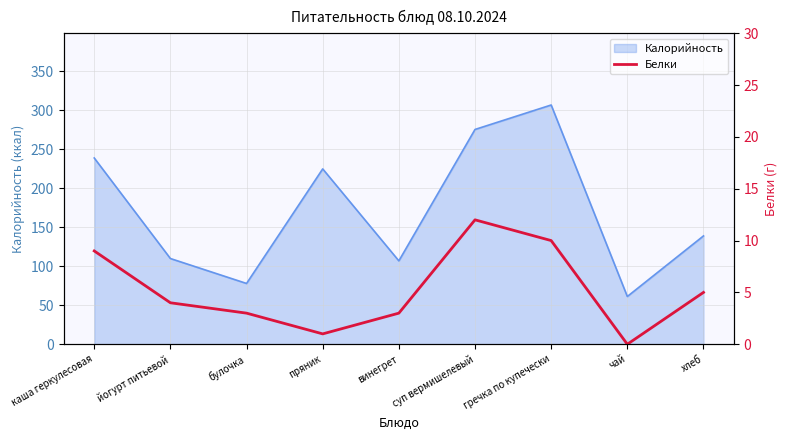

Does the chart display data point markers on the line(s)?

No